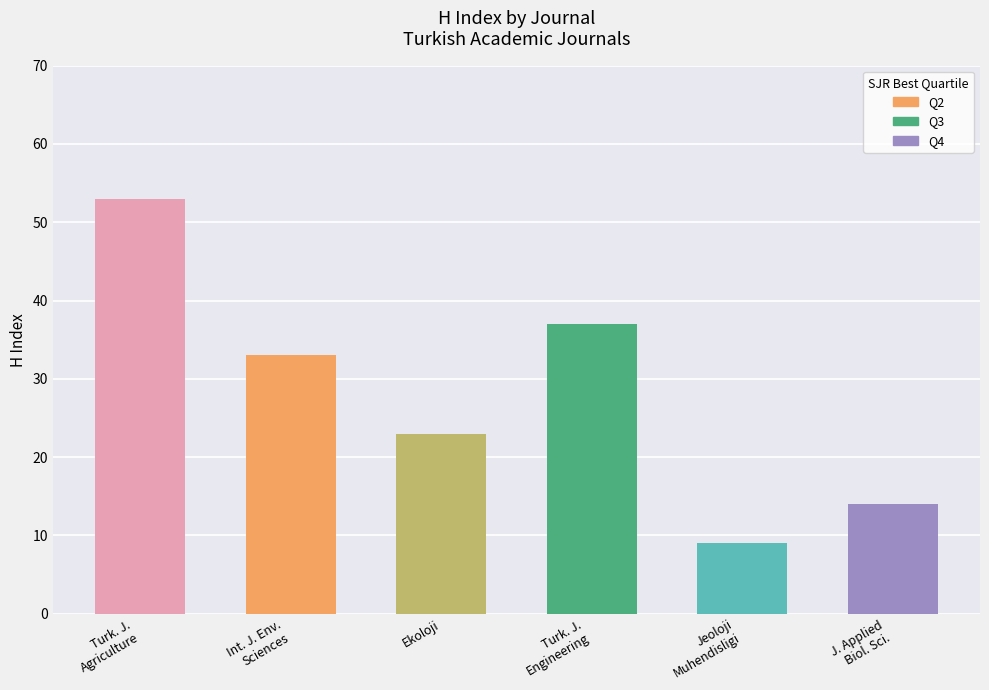

What is the change in value from Int. J. Env.
Sciences to Turk. J.
Engineering?

+4